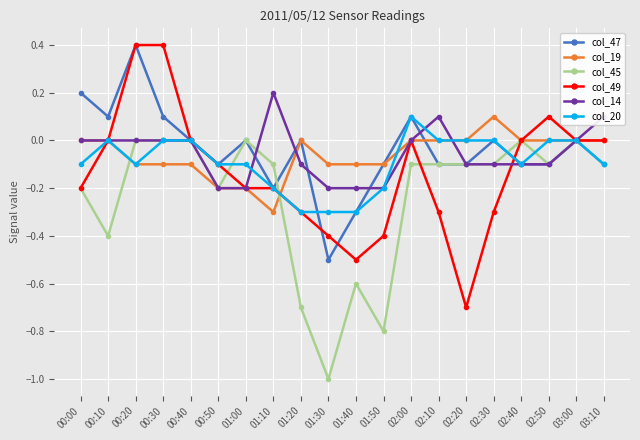

What is the value of the col_45 point at the 15th from the left?

-0.1